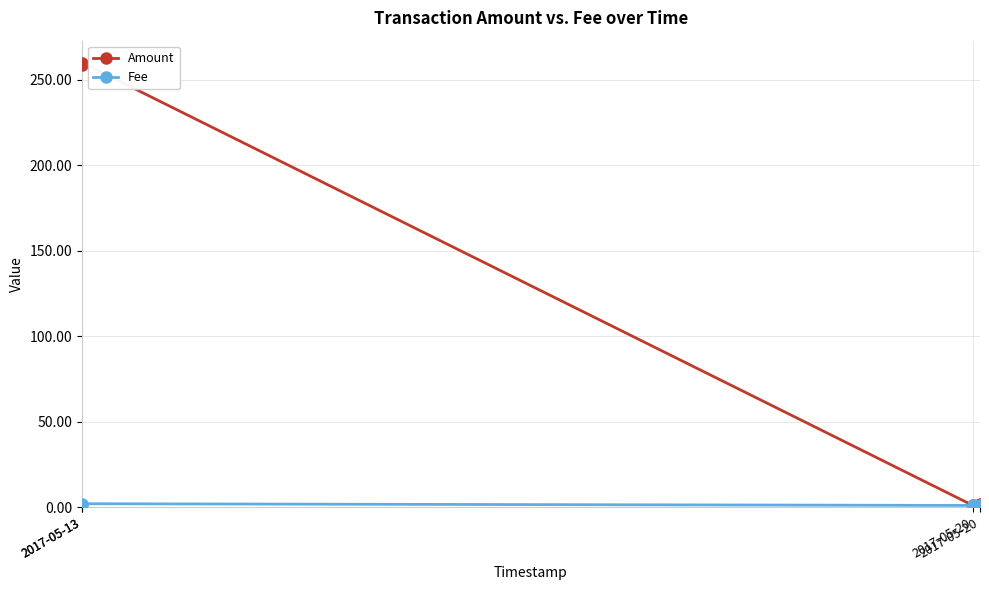

Between 2017-05-13 and 2017-05-20, which series saw the biggest shift?

Amount